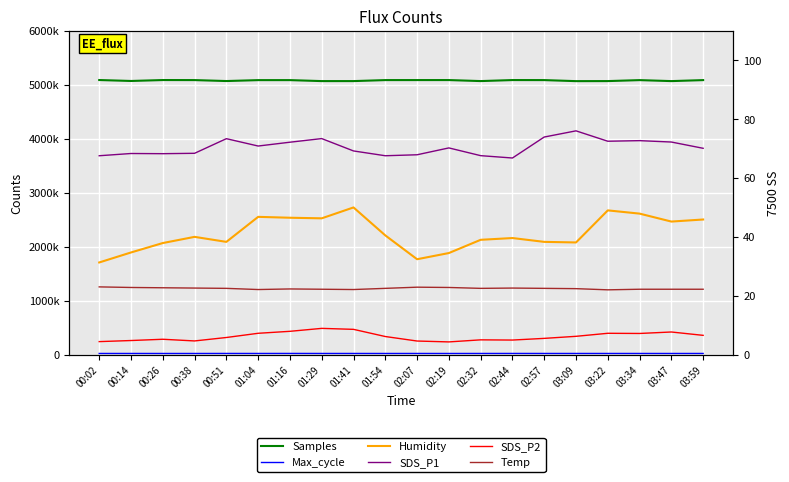

What is the average value of the SDS_P2 series?

6.1